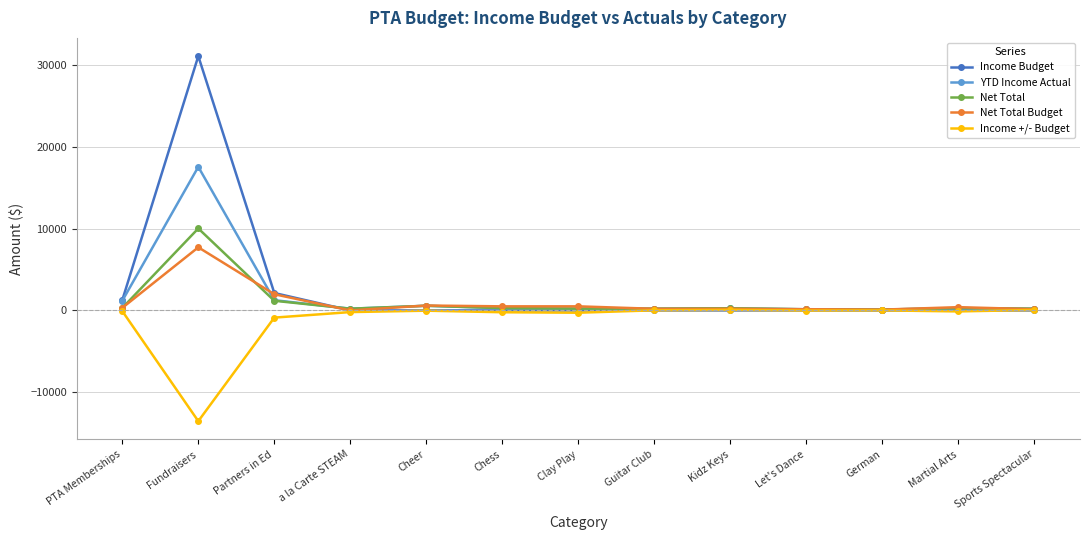

The Net Total Budget series shows 7710.0 at Fundraisers. True or false?

True